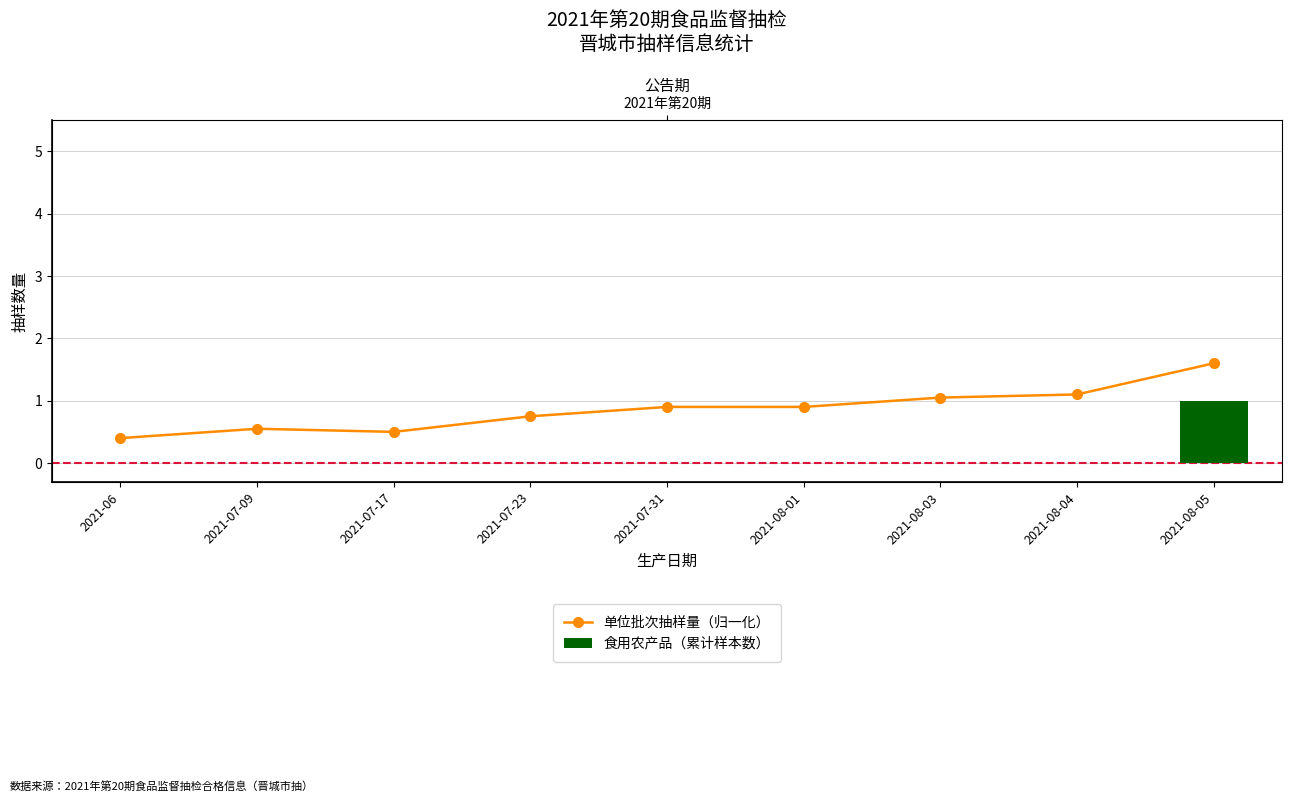

What is the greatest value displayed?

1.6